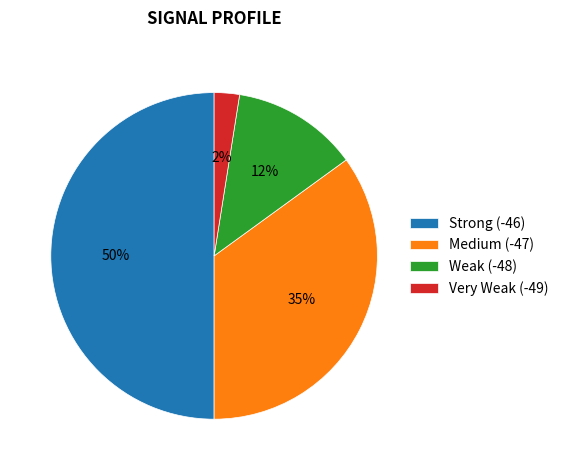

Combined, do Weak (-48) and Medium (-47) account for over 50%?

No